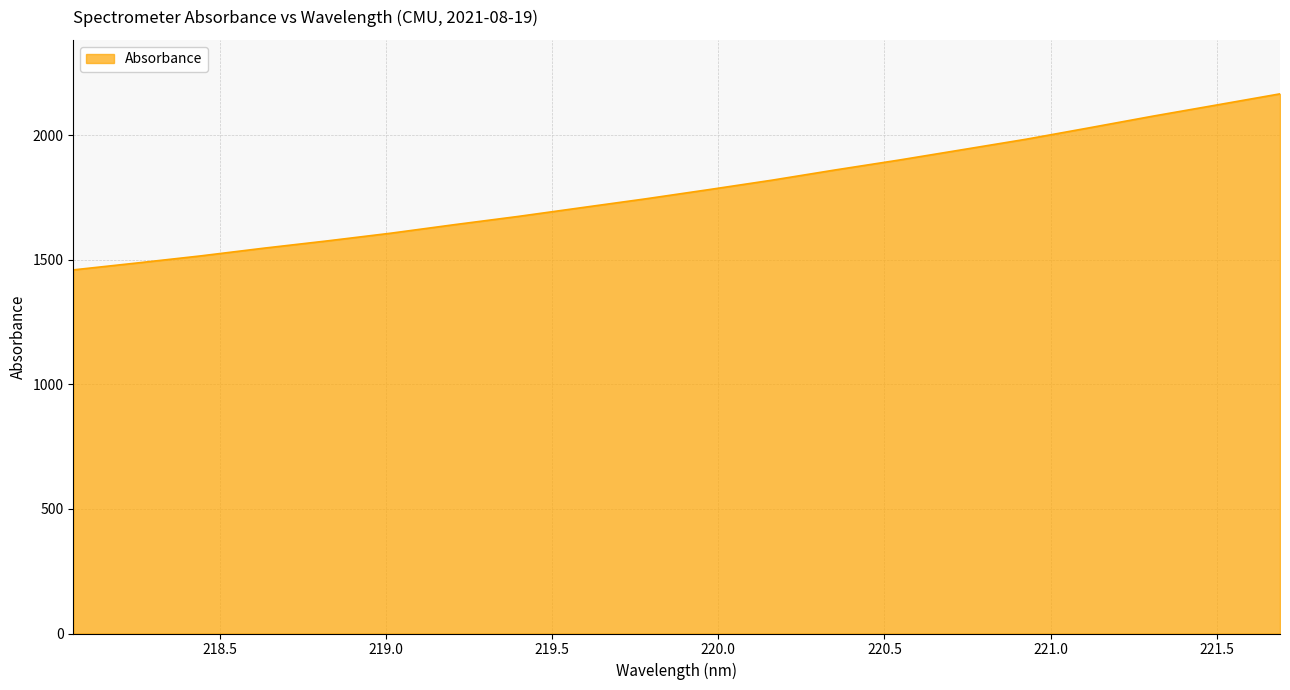

What is the minimum value shown in the chart?

1459.2